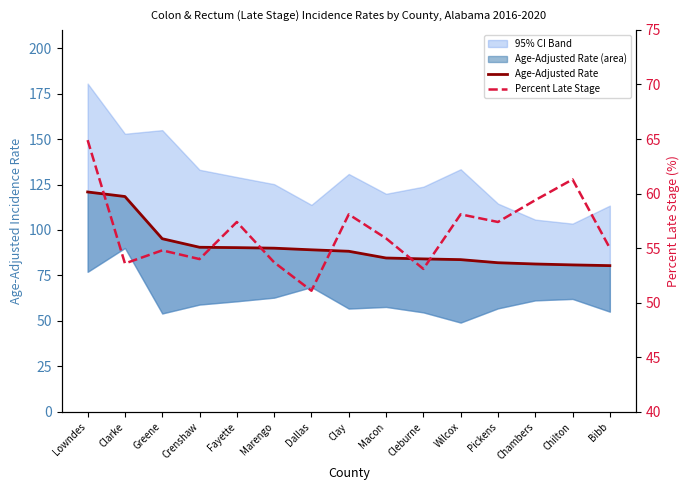

What is the spread (max minus min) of values at Clarke?

64.8